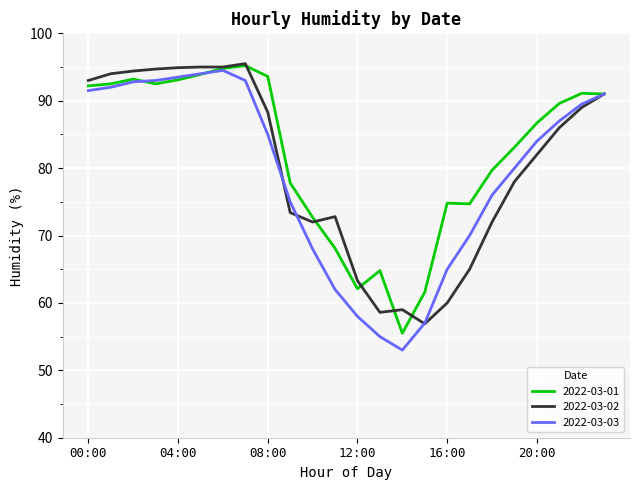

What is the maximum value shown in the chart?

95.5